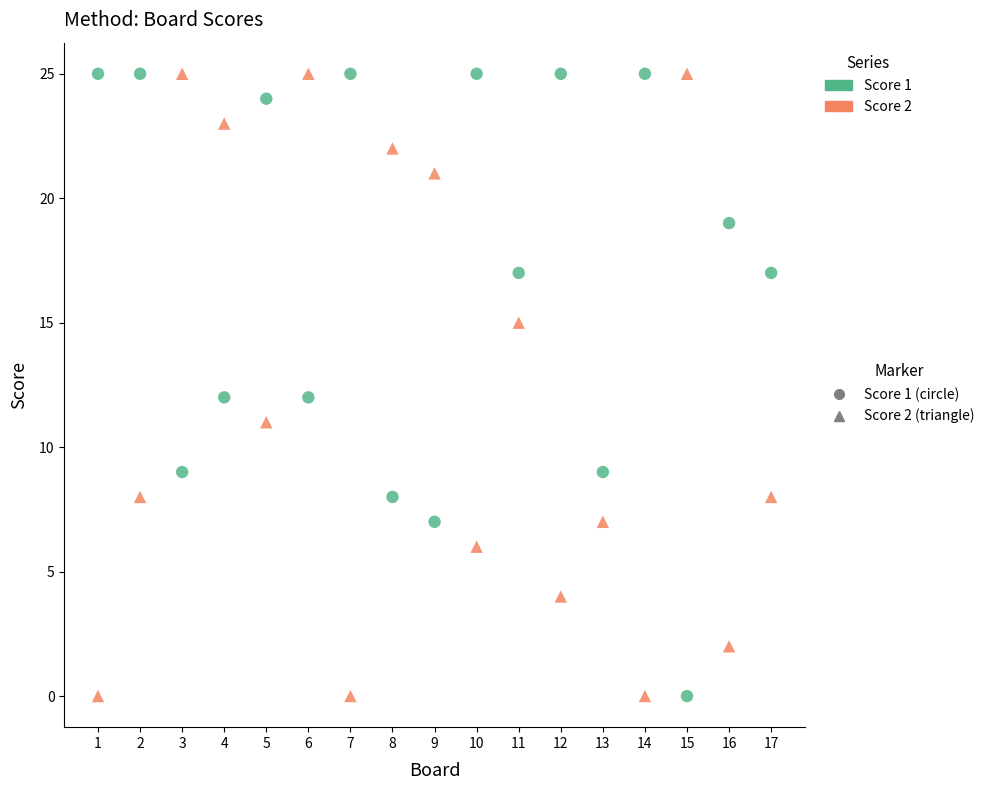

Across all data points, what is the range of Y values (max minus min)?

25